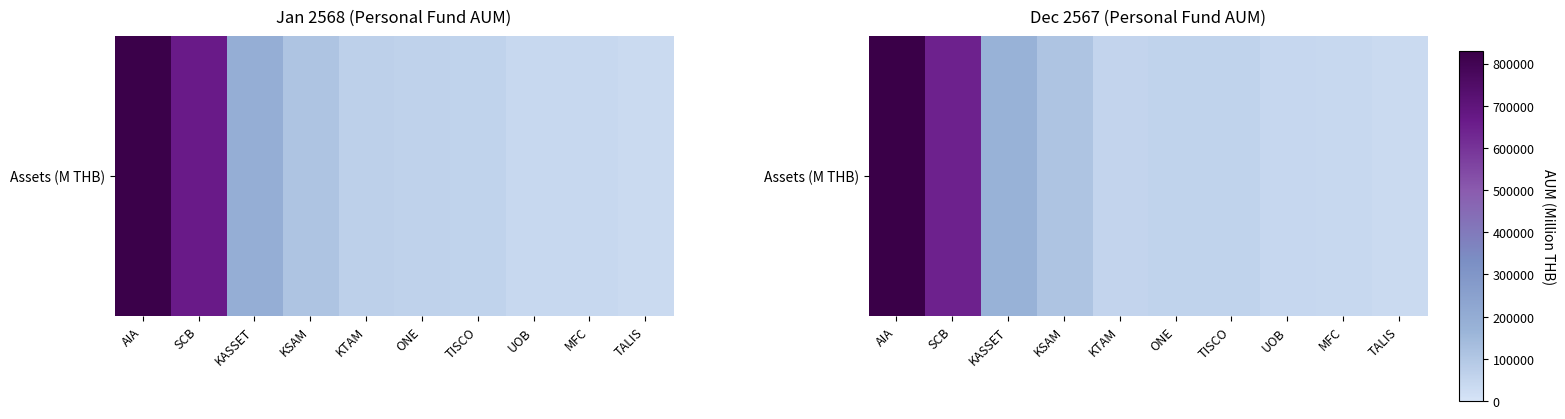

At which category does the chart reach its minimum across all series?

TALIS